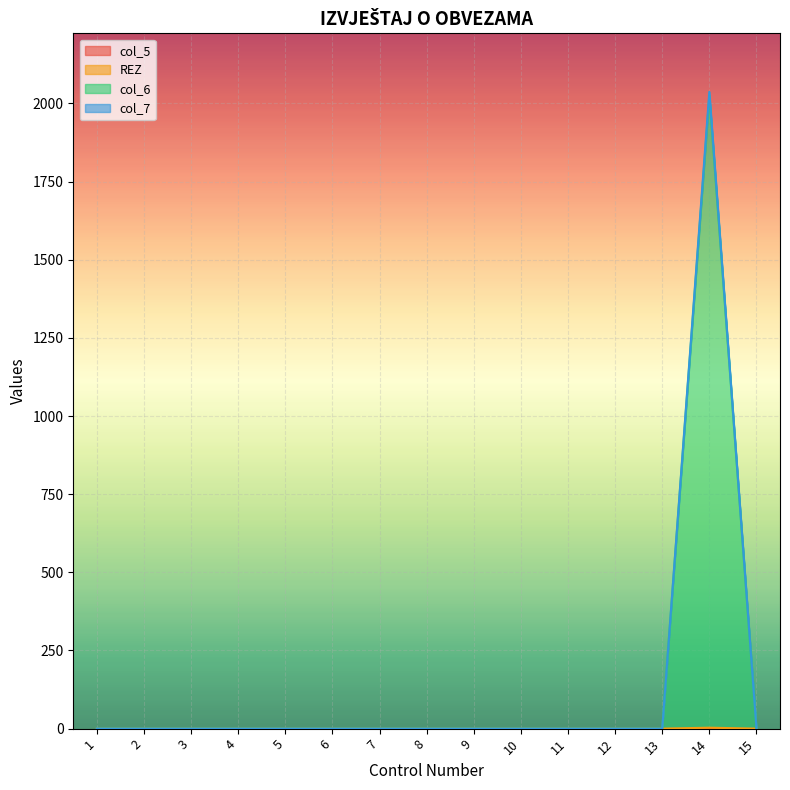

Is it true that col_6 equals 785 at 9?

False